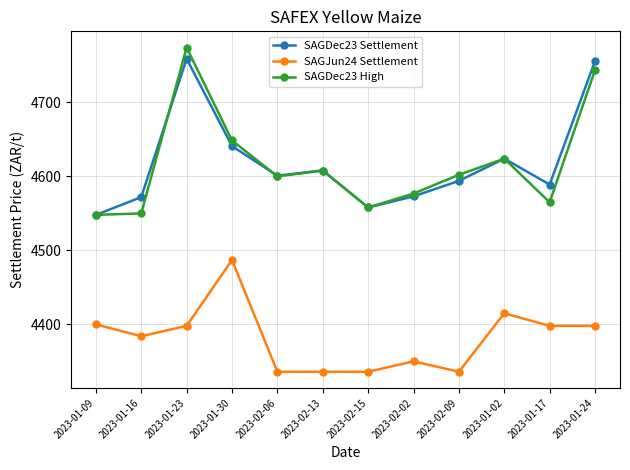

What is the sum of all SAGJun24 Settlement values?

52574.0